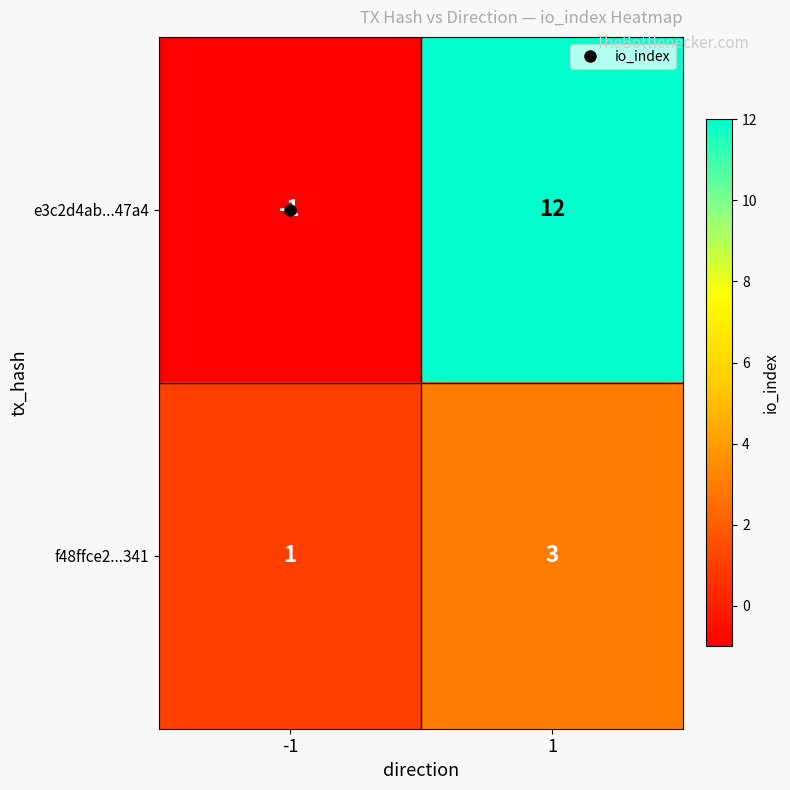

What is the sum of all e3c2d4ab...47a4 values?

11